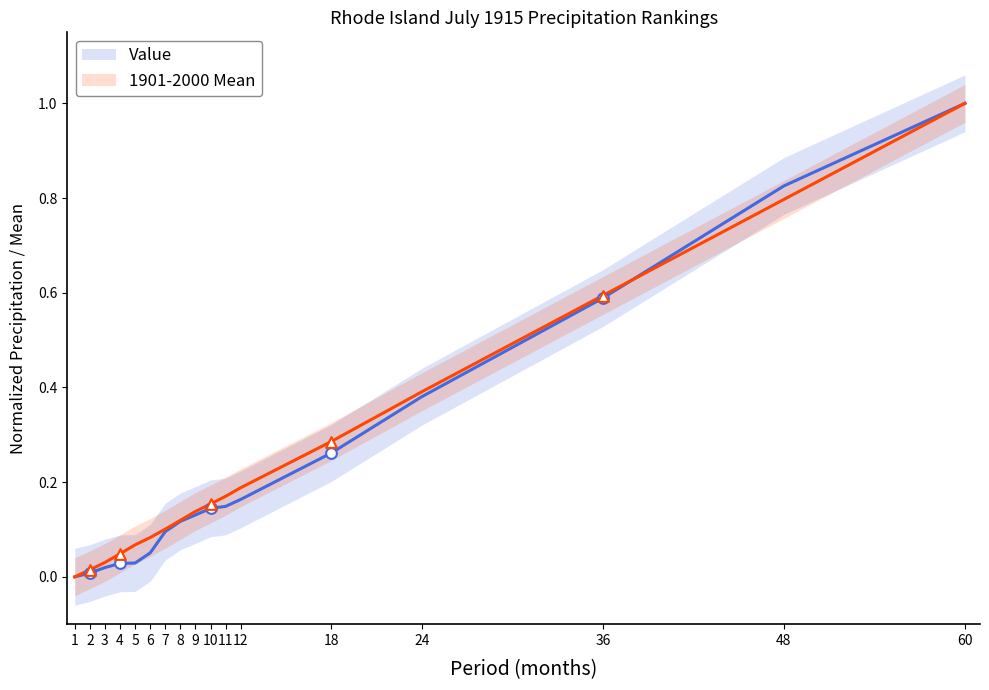

At how many categories does at least one series exceed 0?

16